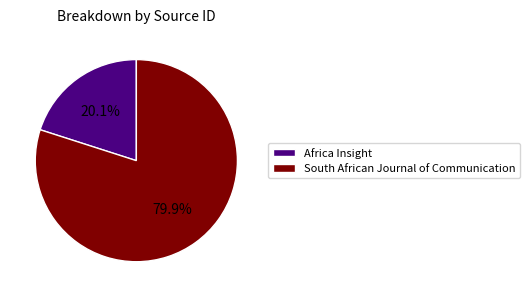

Do Africa Insight and South African Journal of Communication together represent more than half of the pie?

Yes